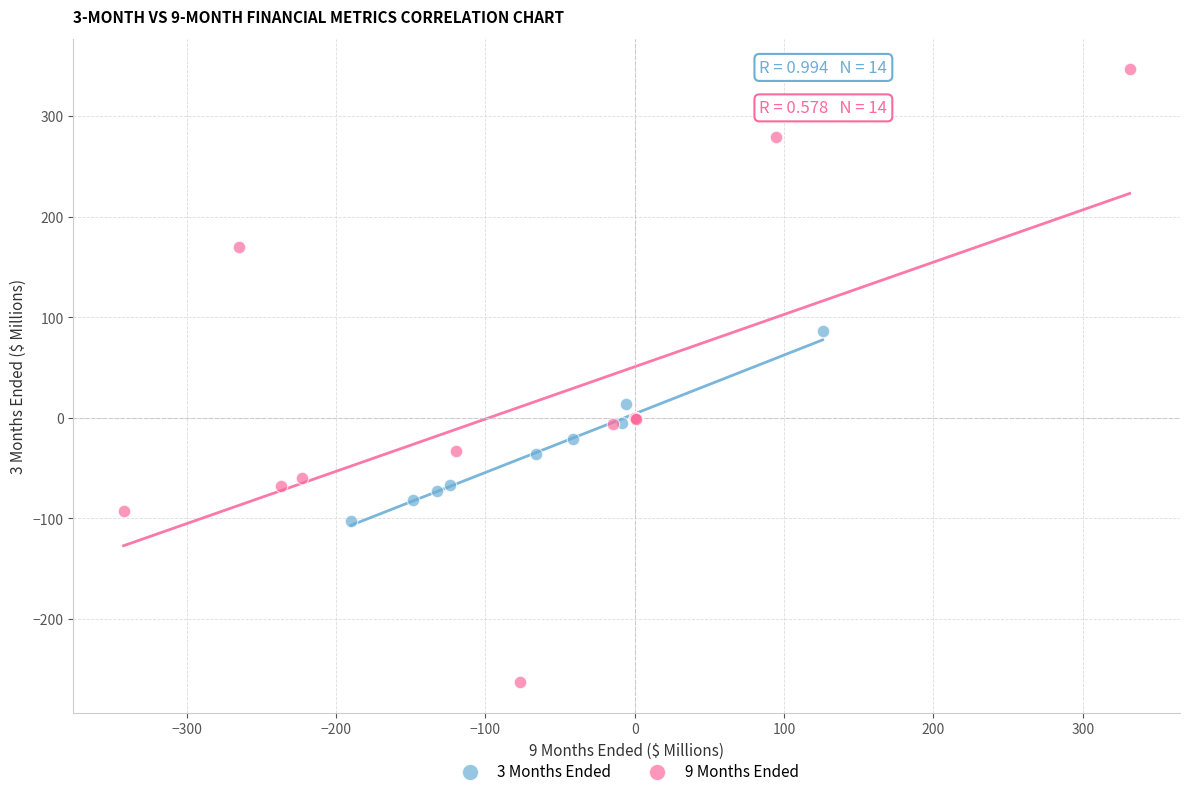

Which series contains the lowest Y value?

9 Months Ended